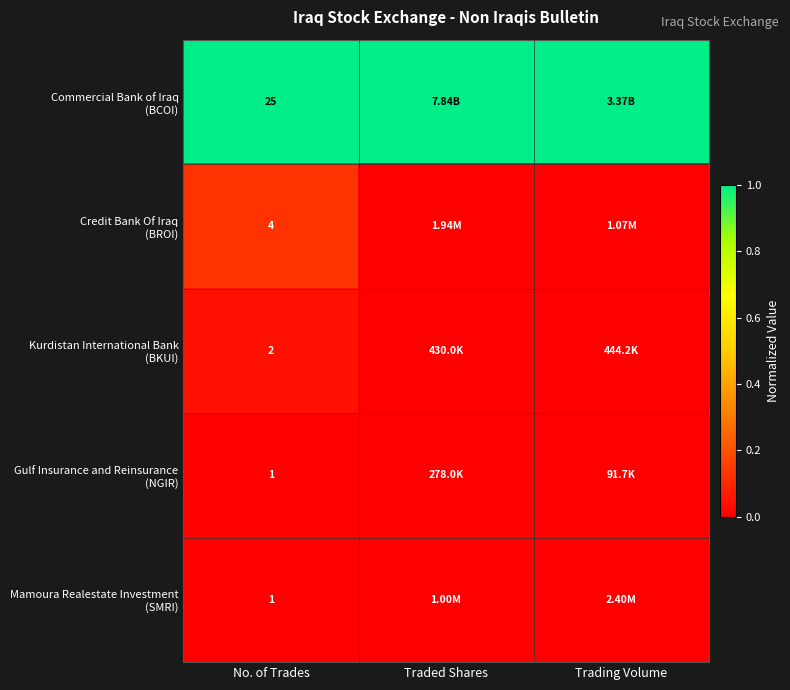

At which label is Commercial Bank of Iraq (BCOI) closest to 1?

No. of Trades